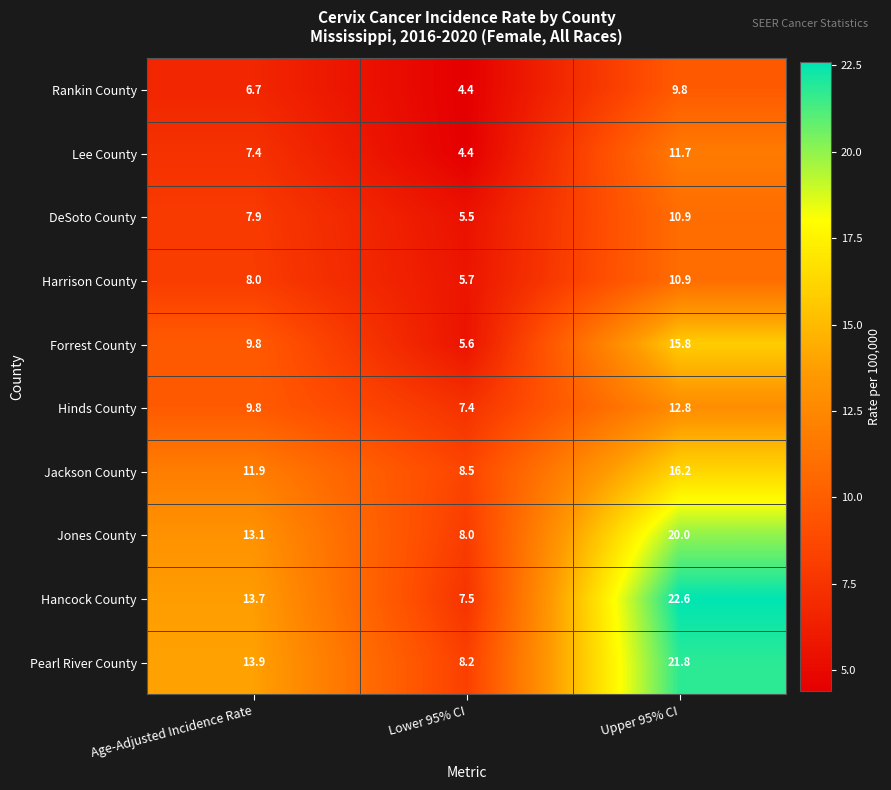

At which label does Lee County first exceed 7?

Age-Adjusted Incidence Rate